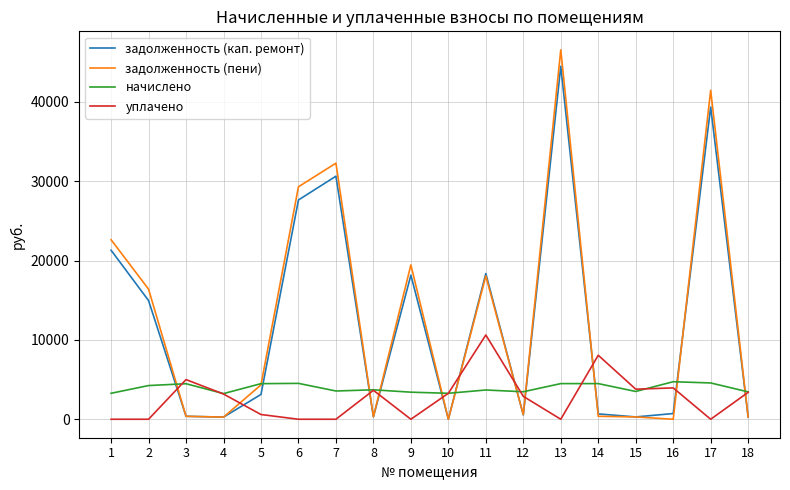

List the series in order of their peak value, lowest first.

начислено, уплачено, задолженность (кап. ремонт), задолженность (пени)